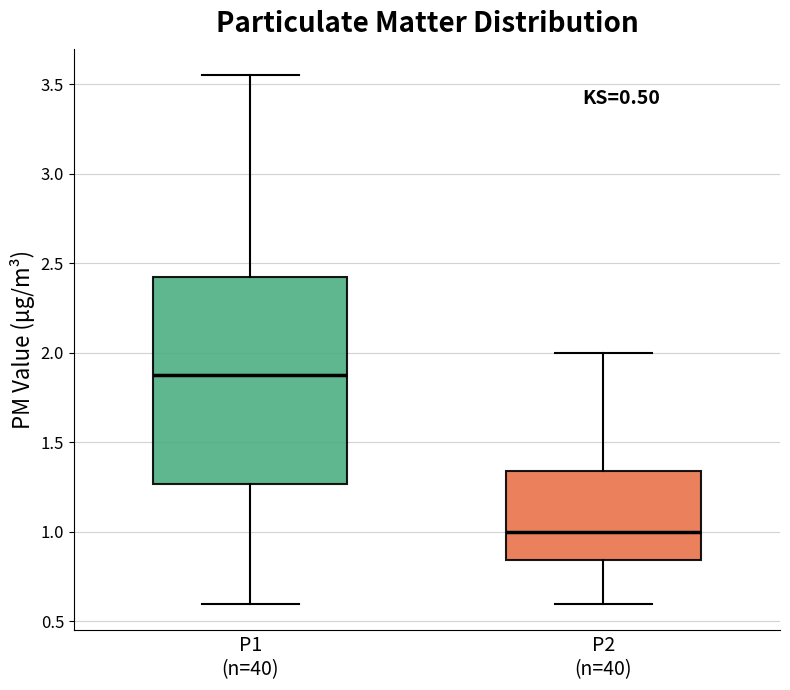

Which box has the highest median line?

P1 (n=40)